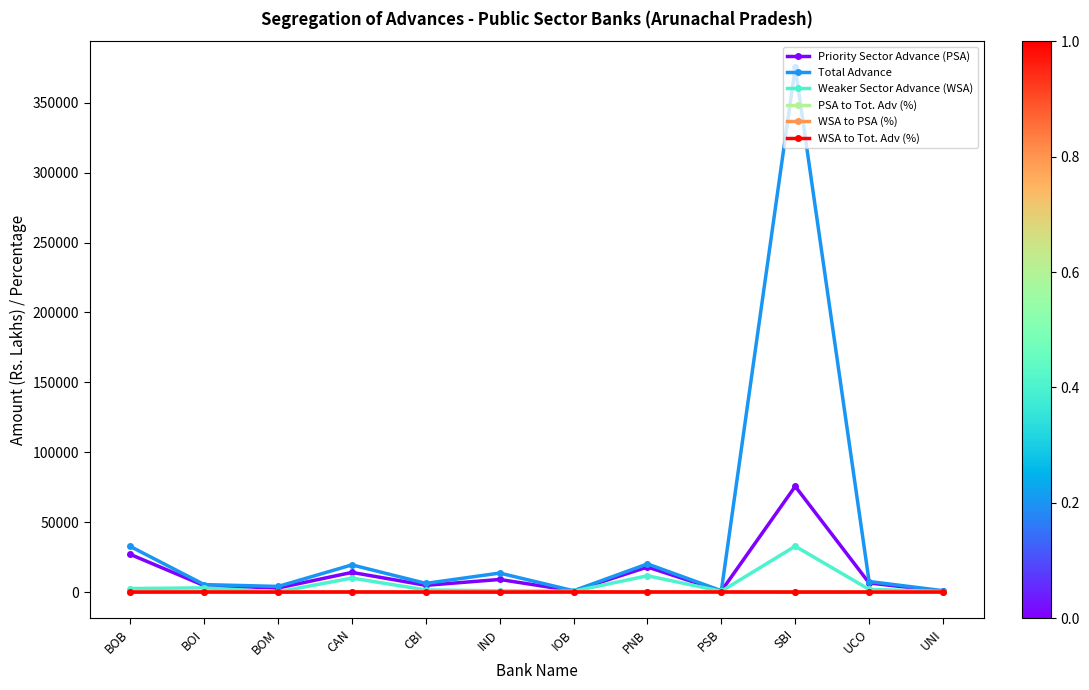

Where is the first local maximum for Priority Sector Advance (PSA)?

CAN